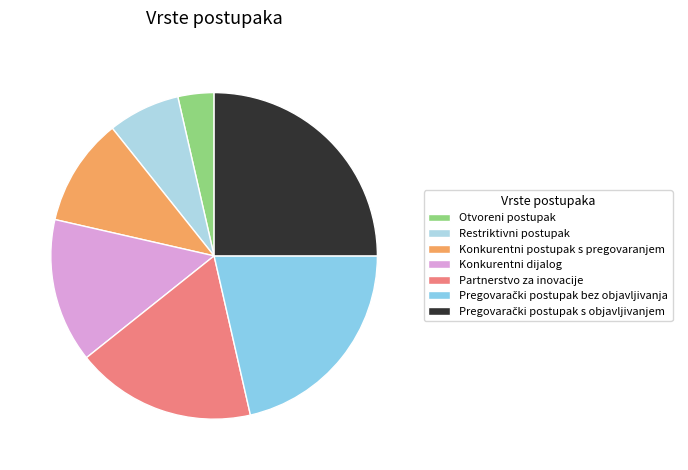

Count the number of slices in the pie.

7